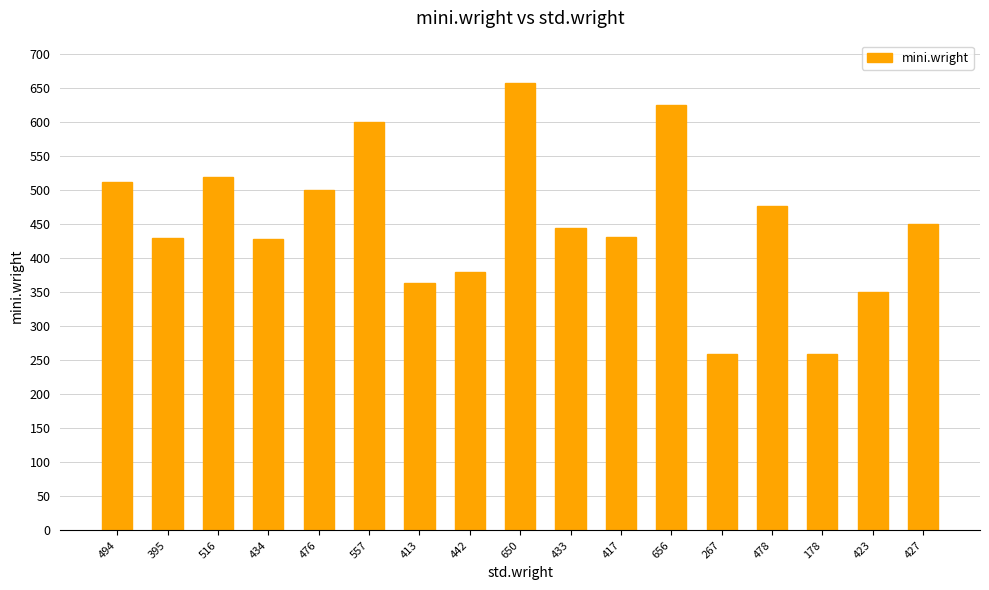

What is the value of the 8th bar from the left?

380